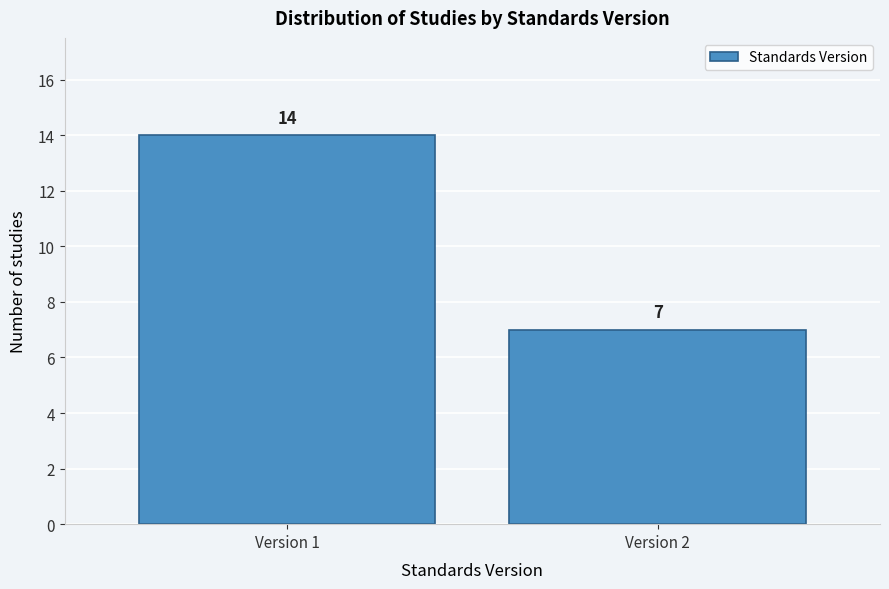

Reading left to right, transcribe all the data shown in this chart.

Version 1=14	Version 2=7